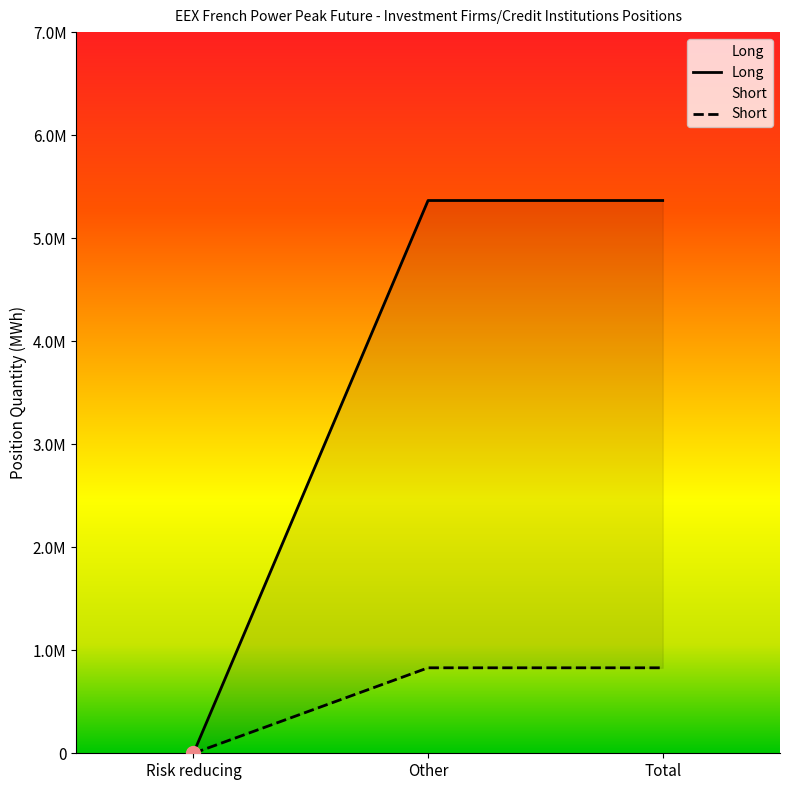

What are all the series names shown in the legend?

Long, Short